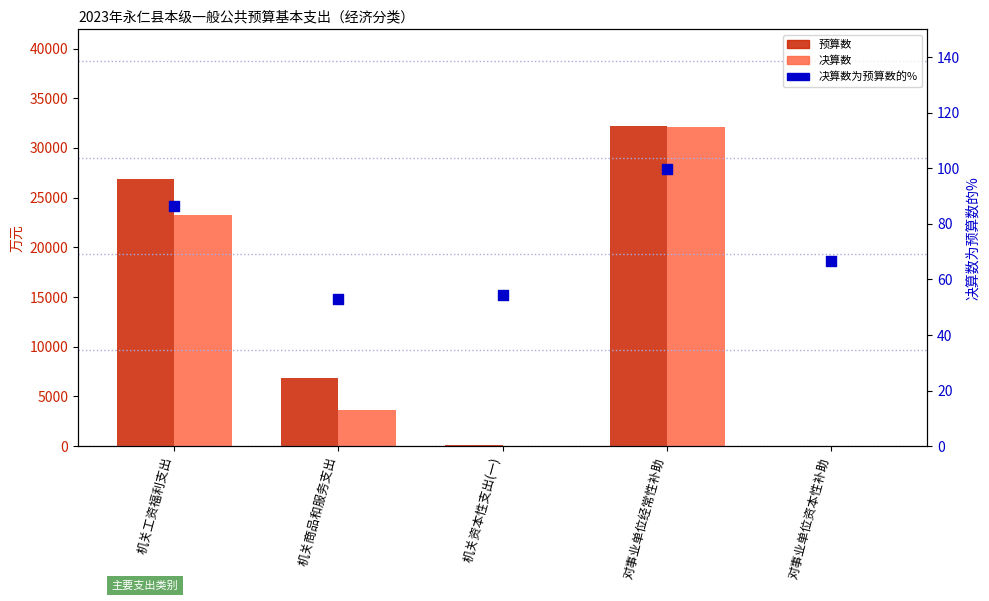

What are all the series names shown in the legend?

预算数, 决算数, 决算数为预算数的%